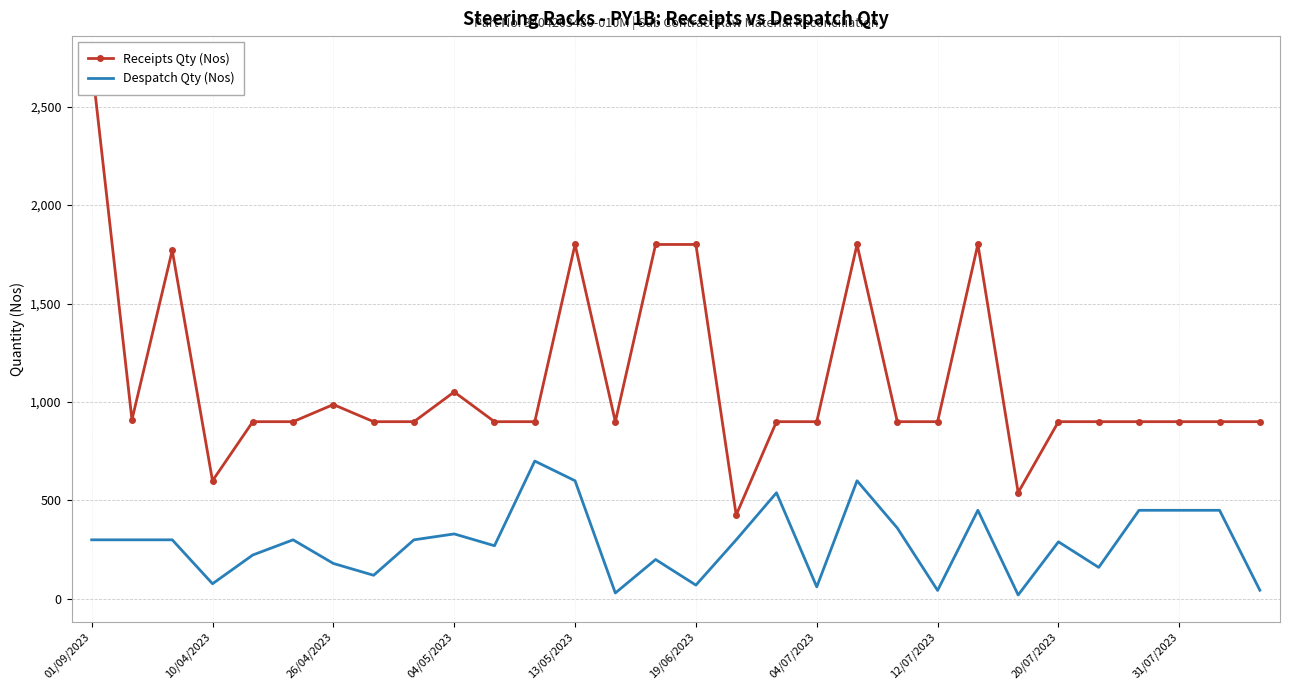

True or false: Despatch Qty (Nos) has a value of 70 at 19/06/2023.

True